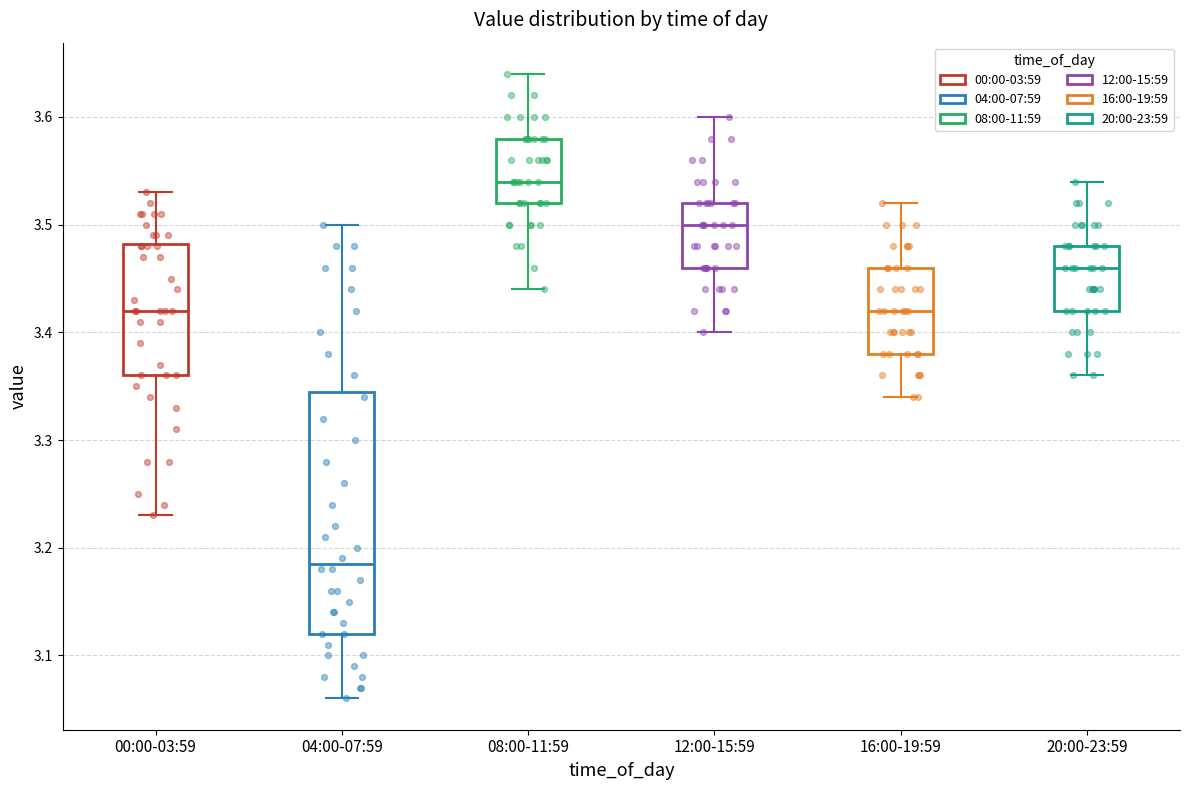

Where does the median line of the box for 08:00-11:59 sit on the y-axis? The values are not printed on the chart, so give them approximately, as read against the axis.

3.54